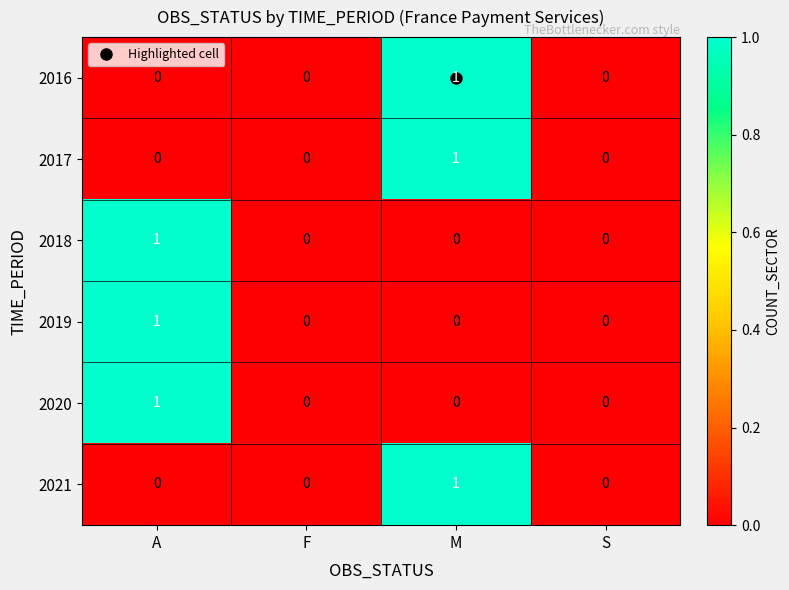

How many 2016 values are between 0 and 1?

4